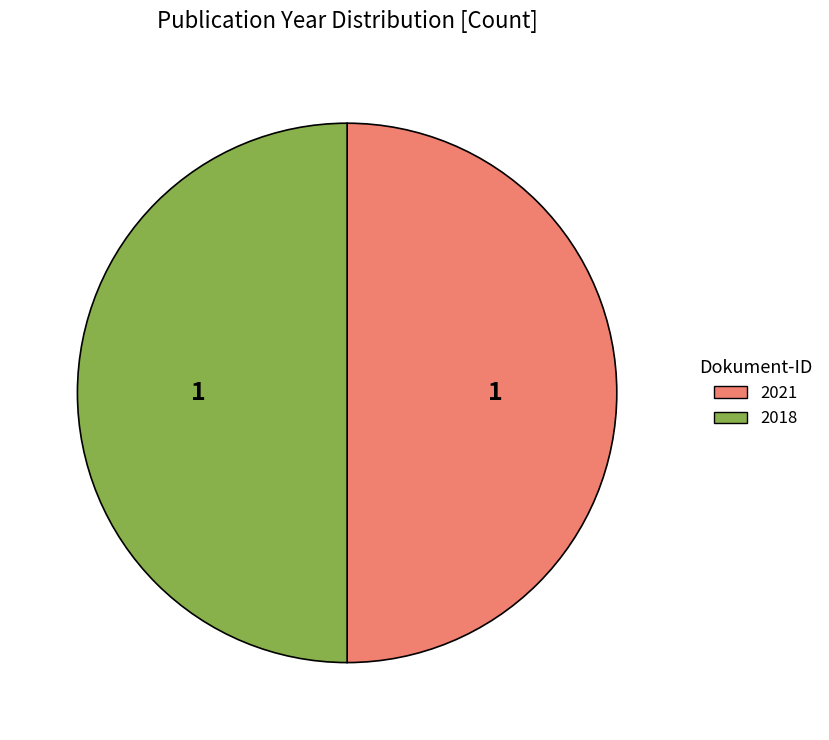

How many segments does this pie chart have?

2